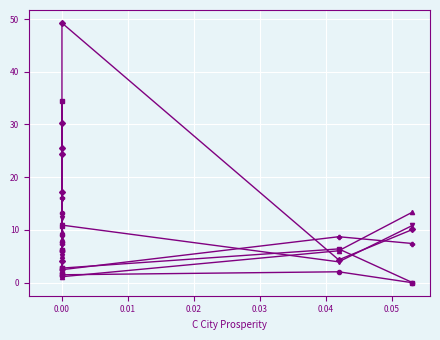

At which label is G Rural Reality closest to 17?

0.01